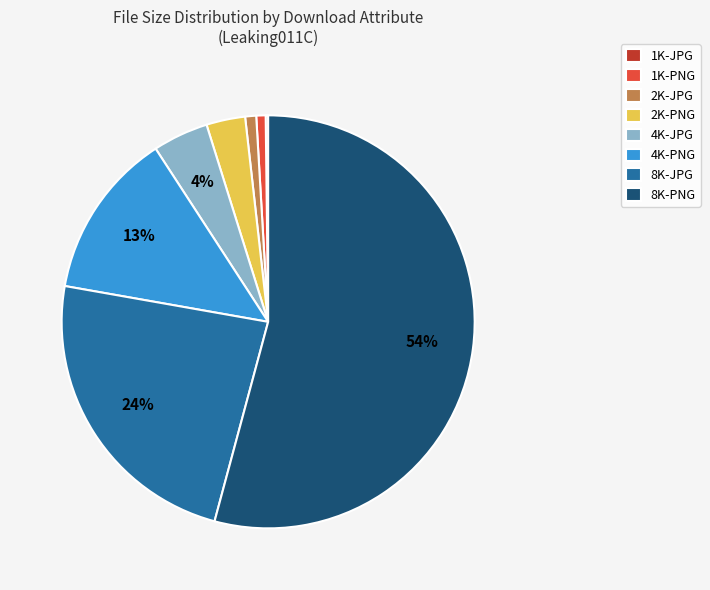

Which has a higher value, 1K-PNG or 8K-PNG?

8K-PNG